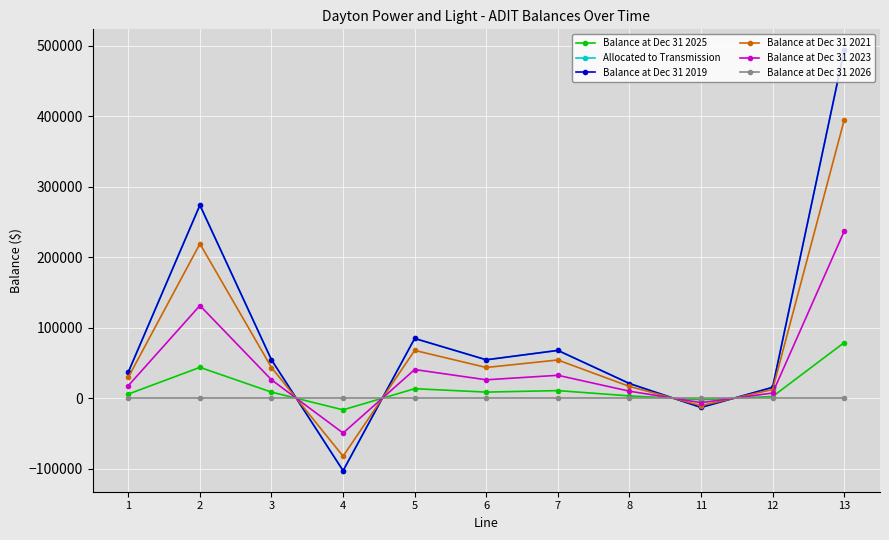

Reading left to right, extract all data points from this chart.

Balance at Dec 31 2025: 1=5950.9	2=43854.6	3=8718.7	4=-16450.1	5=13581.0	6=8734.5	7=10862.9	8=3348.8	11=-2085.9	12=2483.7	13=78999.2
Allocated to Transmission: 1=37193.4	2=274091.4	3=54491.8	4=-102812.9	5=84881.5	6=54590.4	7=67893.2	8=20930.1	11=-13036.8	12=15523.0	13=493745.2
Balance at Dec 31 2019: 1=37193.4	2=274091.4	3=54491.8	4=-102812.9	5=84881.5	6=54590.4	7=67893.2	8=20930.1	11=-13036.8	12=15523.0	13=493745.2
Balance at Dec 31 2021: 1=29754.8	2=219273.2	3=43593.4	4=-82250.3	5=67905.2	6=43672.3	7=54314.6	8=16744.1	11=-10429.4	12=12418.4	13=394996.2
Balance at Dec 31 2023: 1=17852.8	2=131563.9	3=26156.1	4=-49350.2	5=40743.1	6=26203.4	7=32588.7	8=10046.5	11=-6257.7	12=7451.0	13=236997.7
Balance at Dec 31 2026: 1=0.0	2=0.0	3=0.0	4=0.0	5=0.0	6=0.0	7=0.0	8=0.0	11=0.0	12=0.0	13=0.0